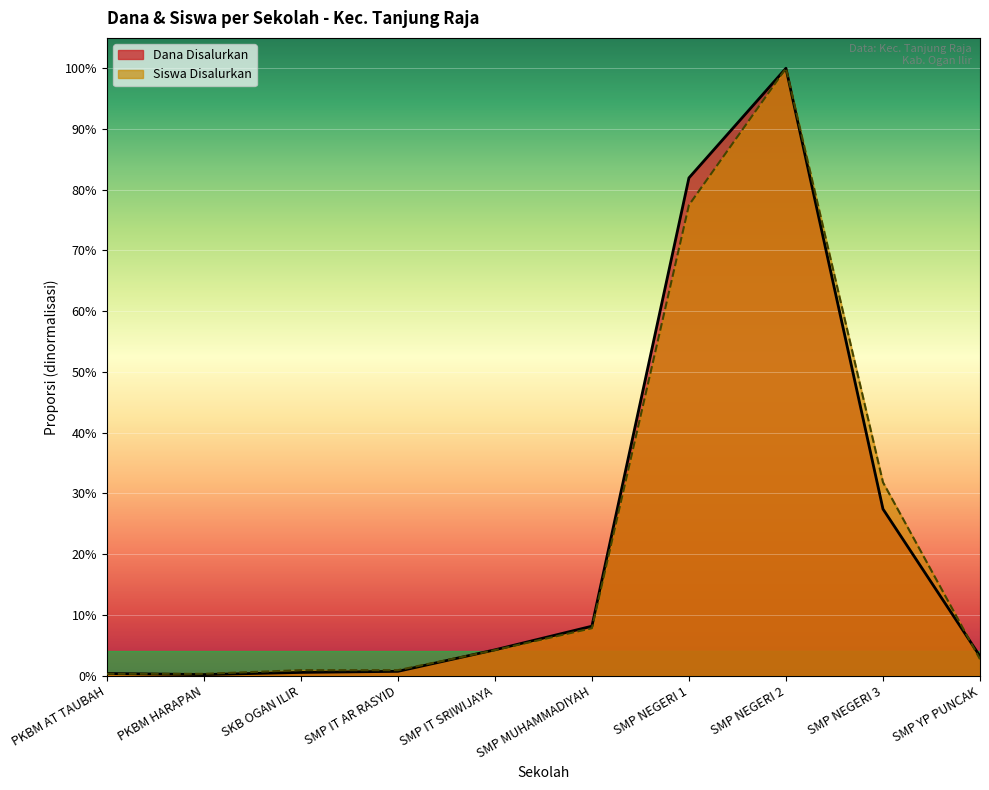

The Dana Disalurkan series shows 0.0 at SMP IT AR RASYID. True or false?

False